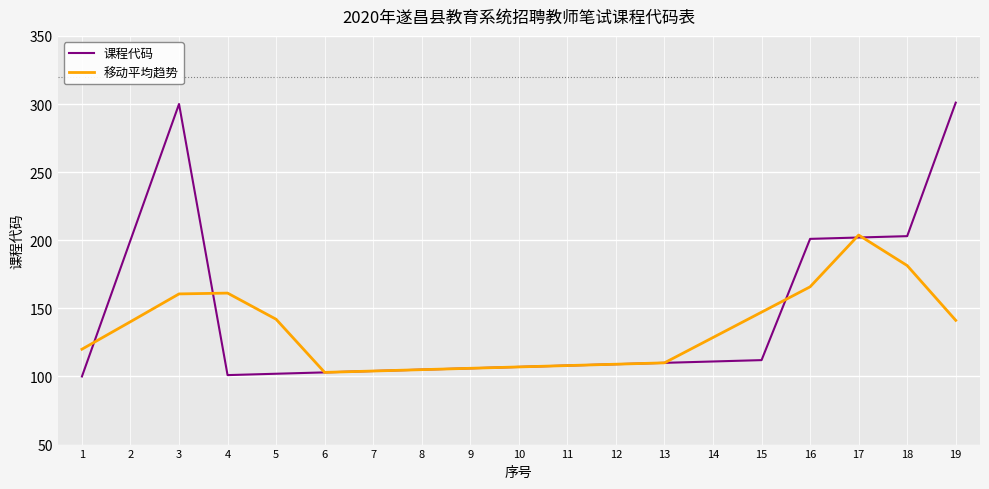

The 移动平均趋势 series shows 147.2 at 15. True or false?

True